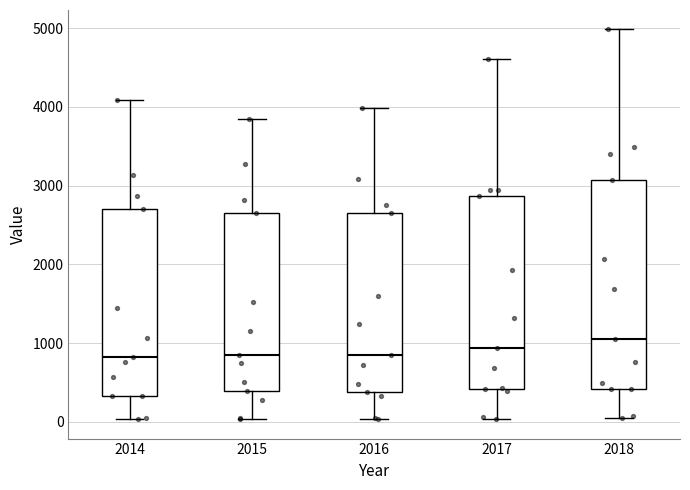

Where is the upper edge of the box at x = 2016 on the y-axis? The values are not printed on the chart, so give them approximately, as read against the axis.

2600